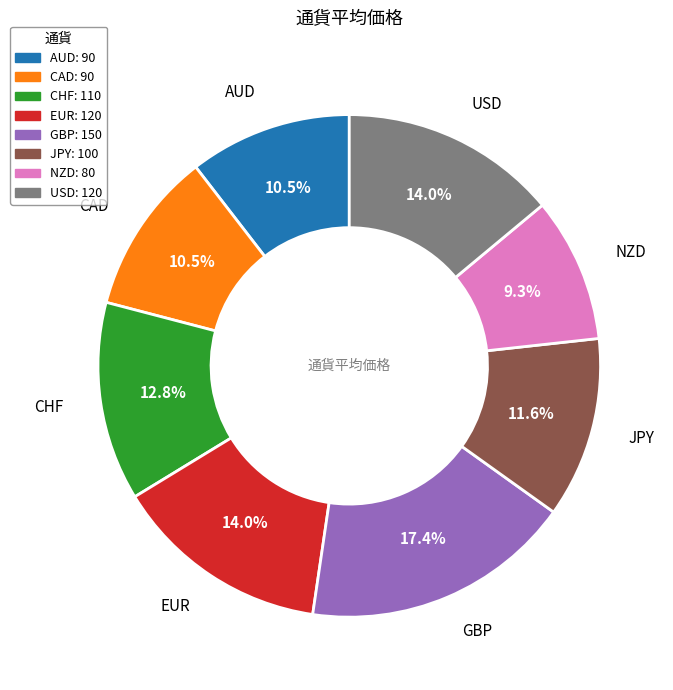

What is the largest slice in the pie chart?

GBP